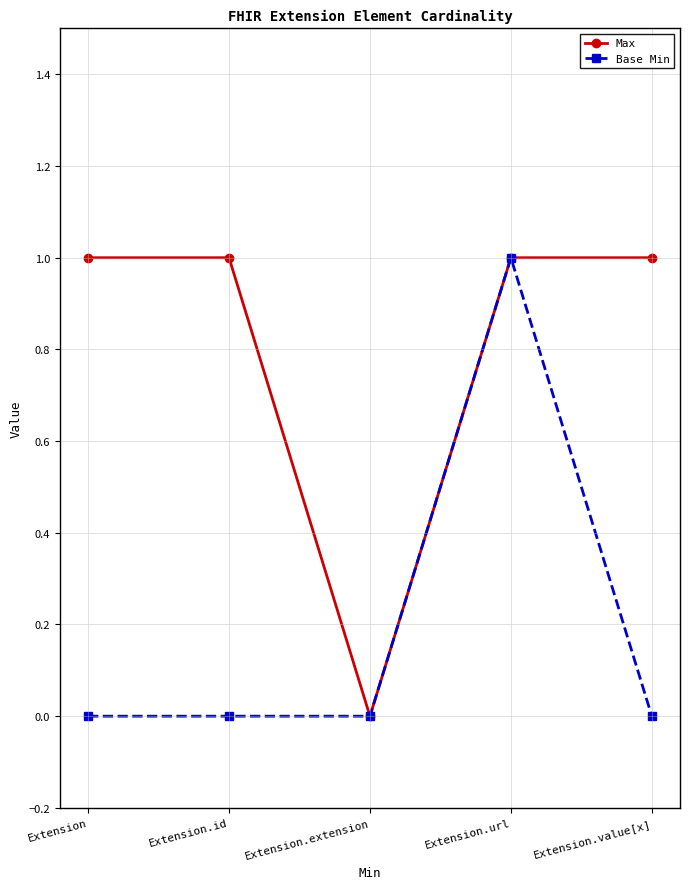

At which category does Max reach its first local valley?

Extension.extension